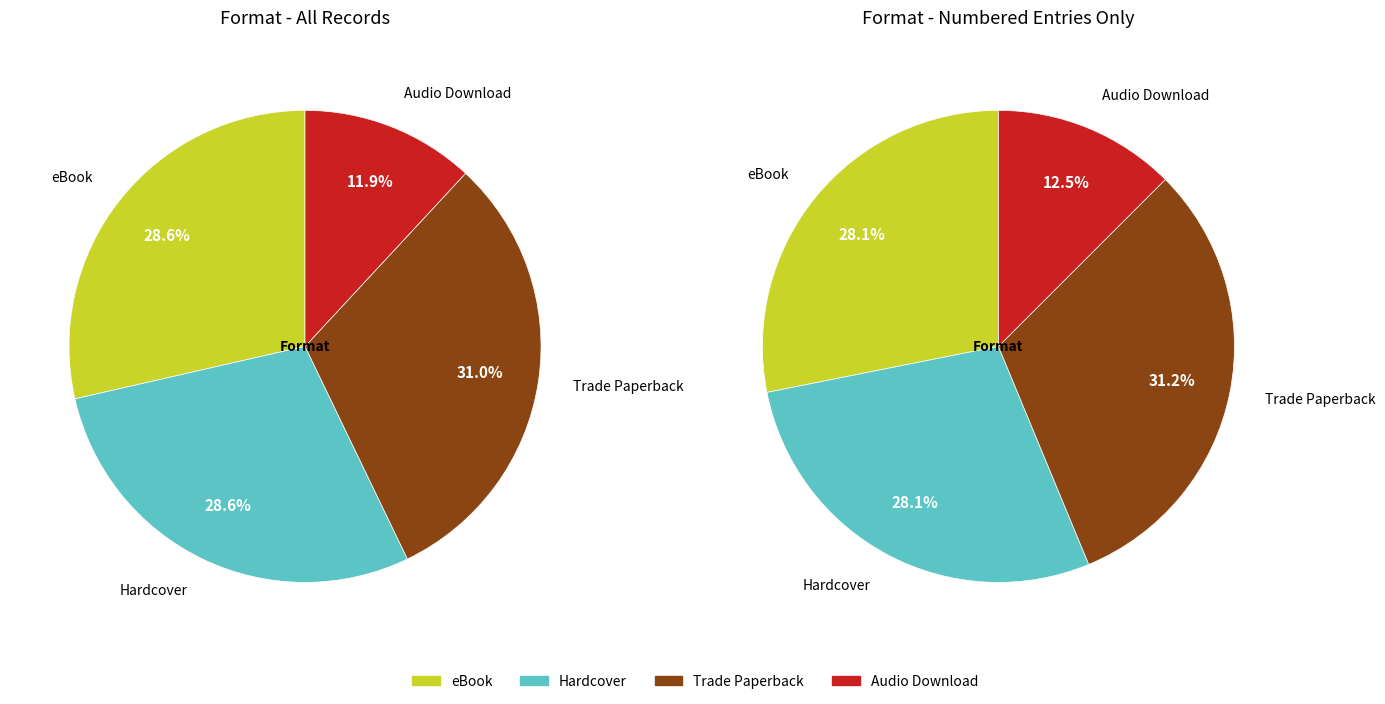

Which category has the smallest portion of the pie?

Audio Download